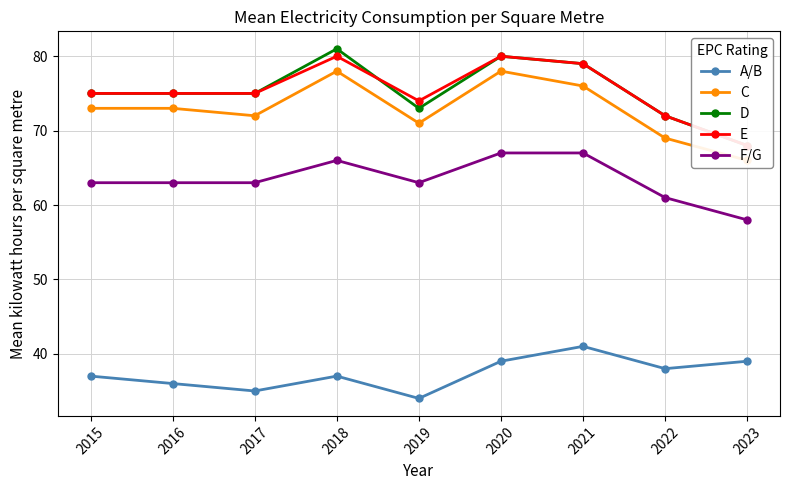

How many data points in D are above 75?

3